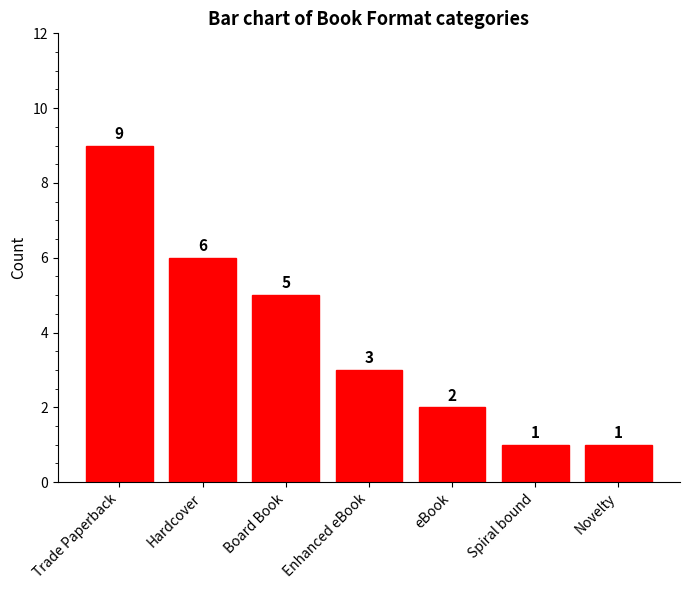

What is the label of the 3rd bar from the left?

Board Book